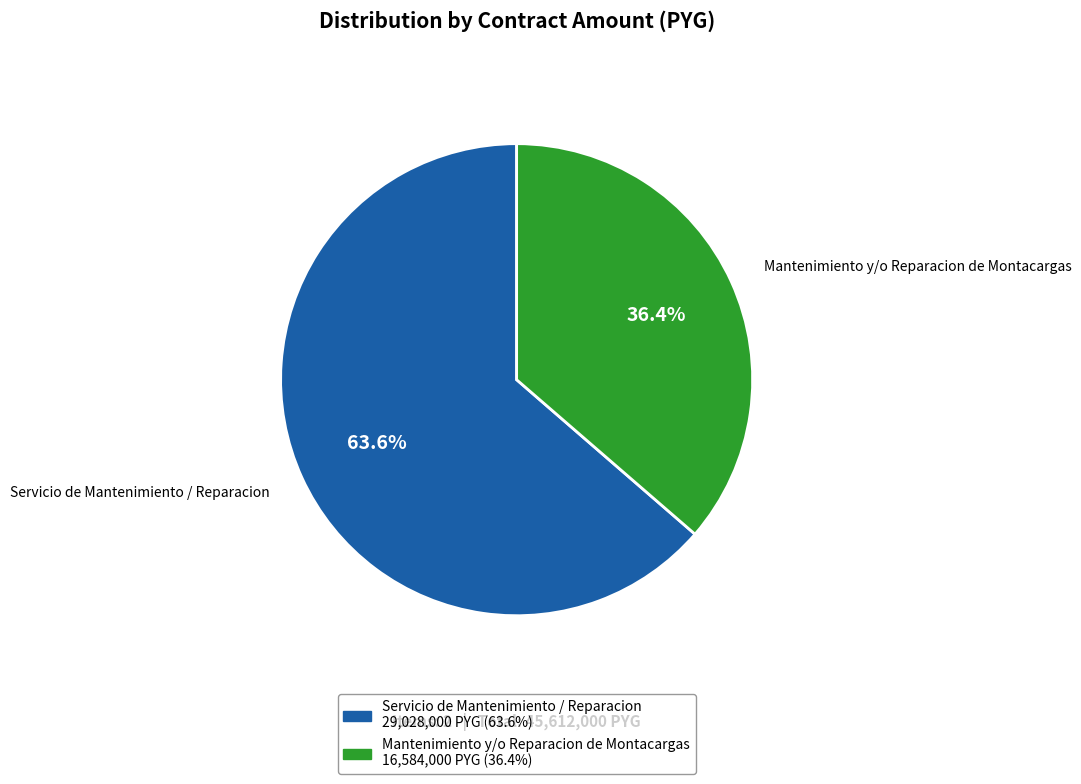

Which category has the smallest portion of the pie?

Mantenimiento y/o Reparacion de Montacargas